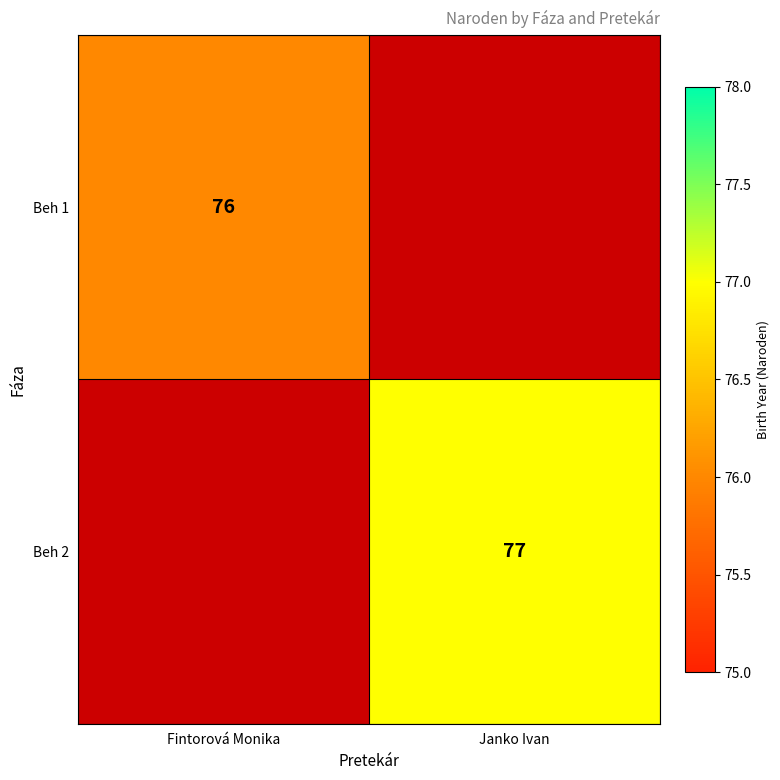

Is it true that Beh 1 equals 76 at Fintorová Monika?

True